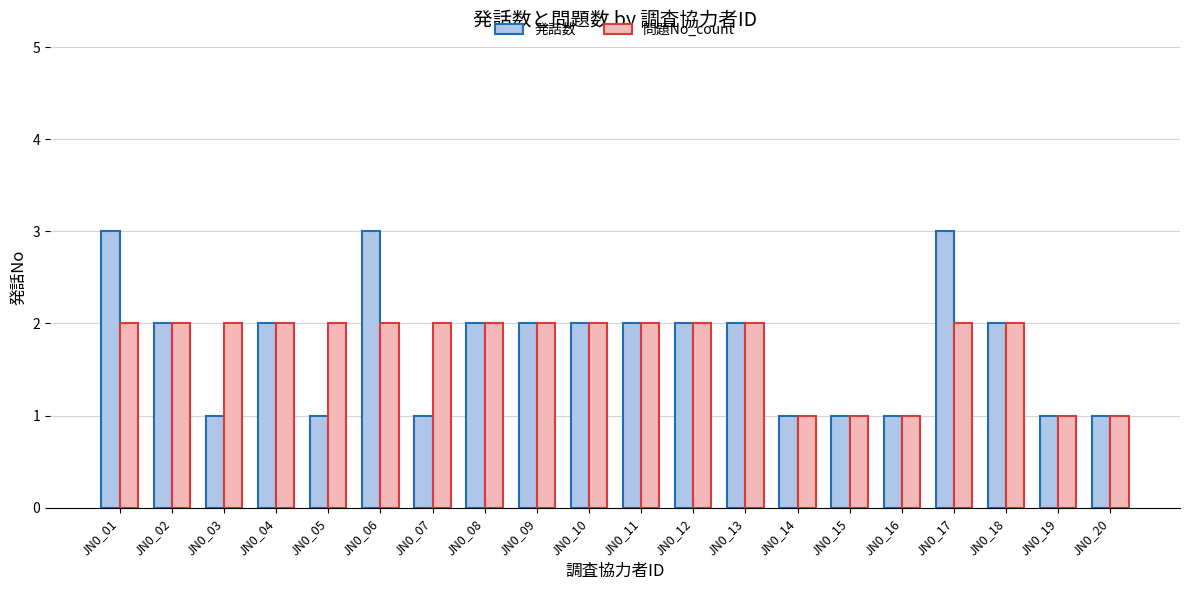

Count the number of data series in this chart.

2